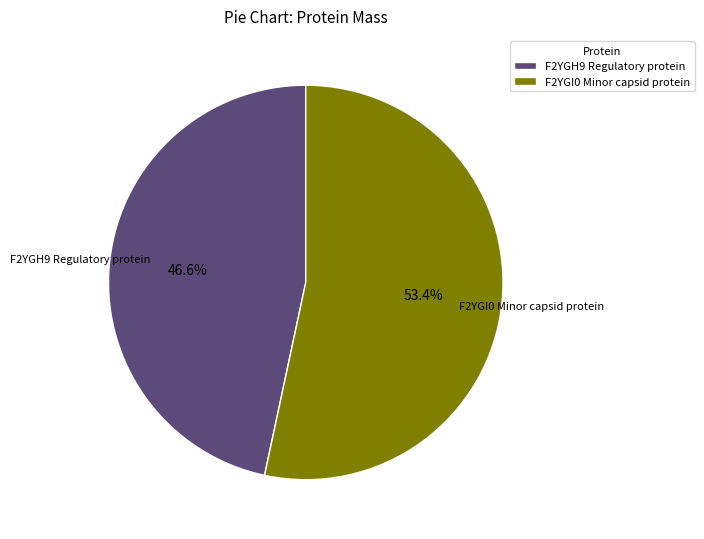

To the nearest percent, what percentage of the pie is F2YGH9 Regulatory protein?

47%